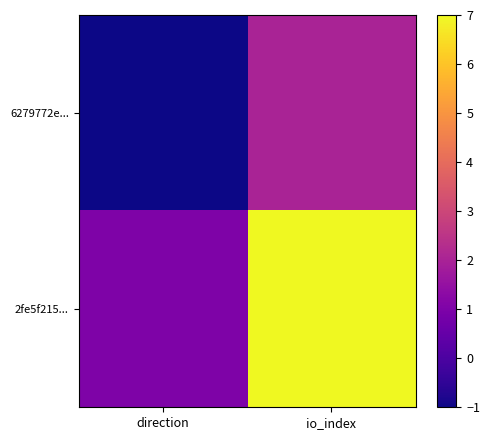

At how many categories does at least one series exceed 5?

1